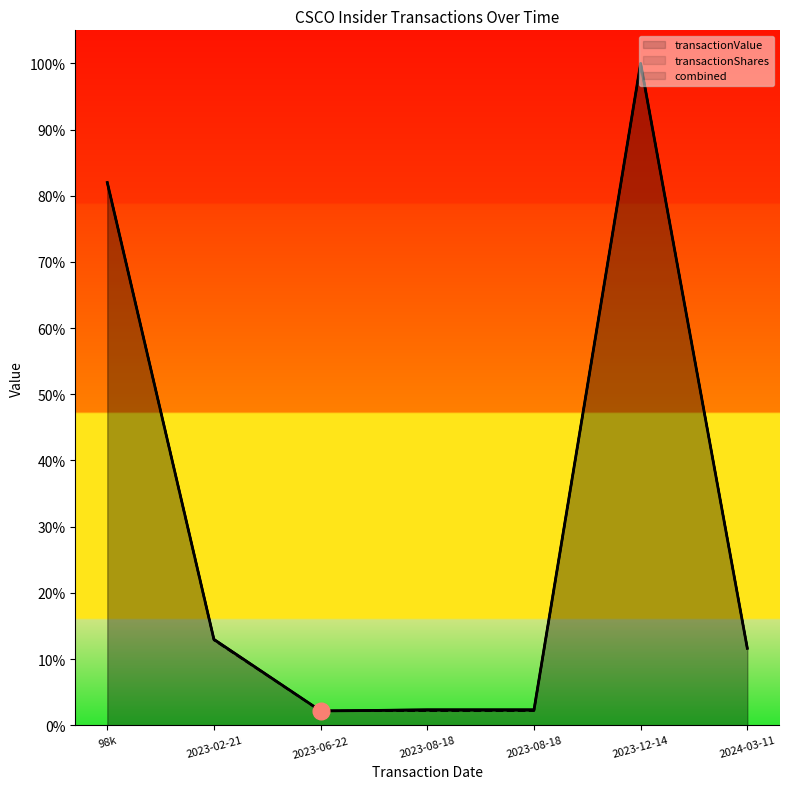

True or false: transactionValue and transactionShares intersect in this chart.

False